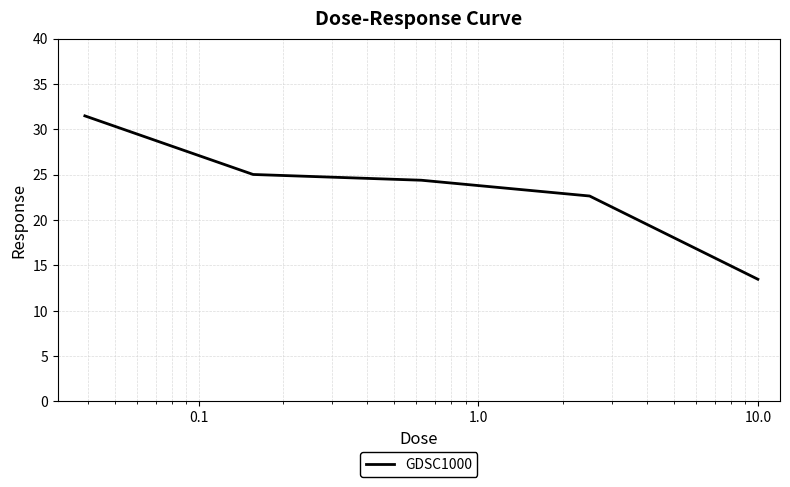

Does the chart have visible grid lines?

Yes